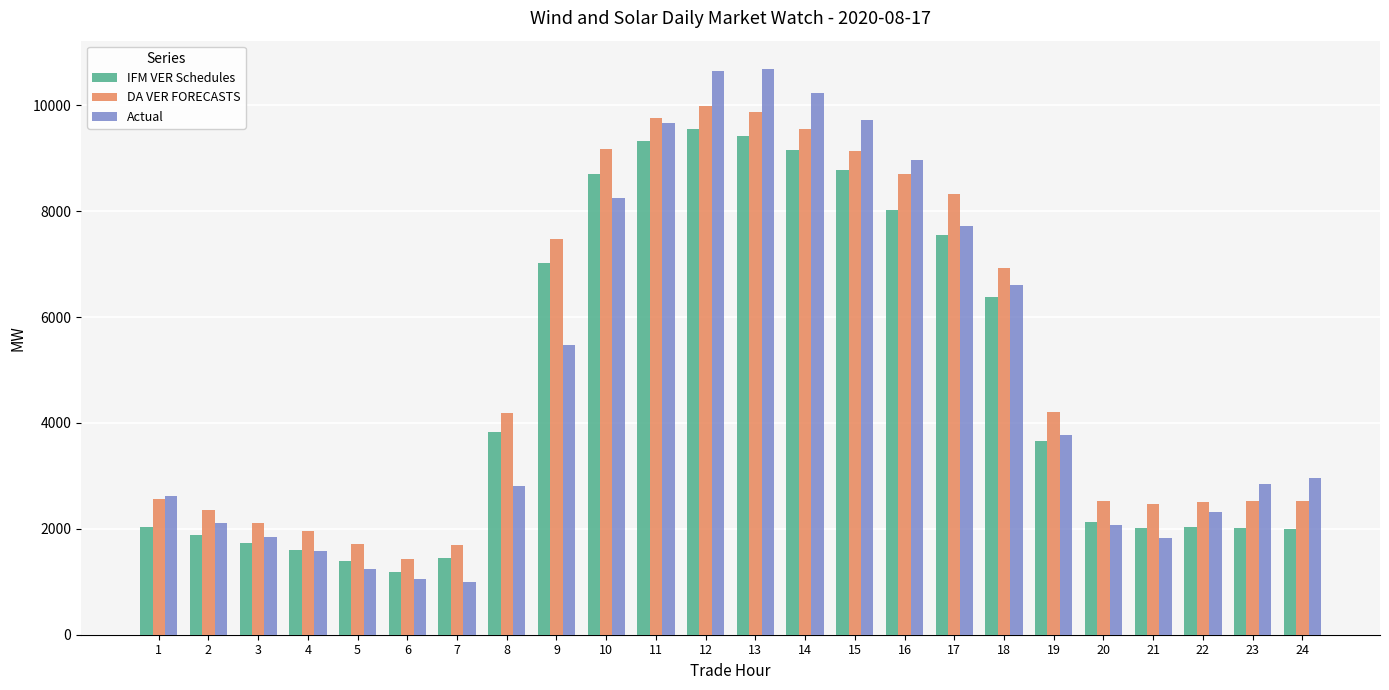

What is the difference between the DA VER FORECASTS values at 13 and 24?

7349.0